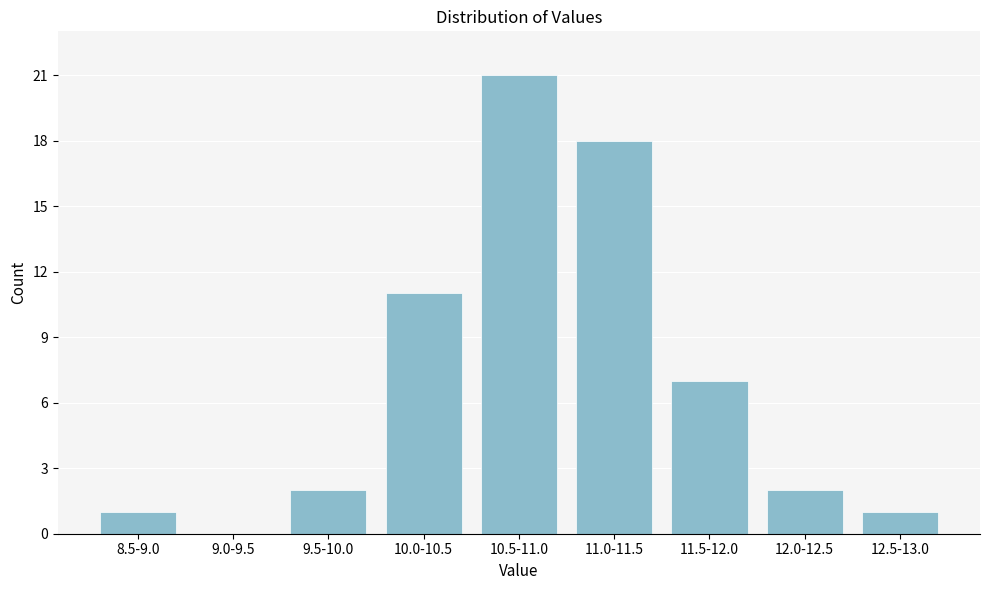

Reading right to left, transcribe all the data shown in this chart.

12.5-13.0=1	12.0-12.5=2	11.5-12.0=7	11.0-11.5=18	10.5-11.0=21	10.0-10.5=11	9.5-10.0=2	9.0-9.5=0	8.5-9.0=1